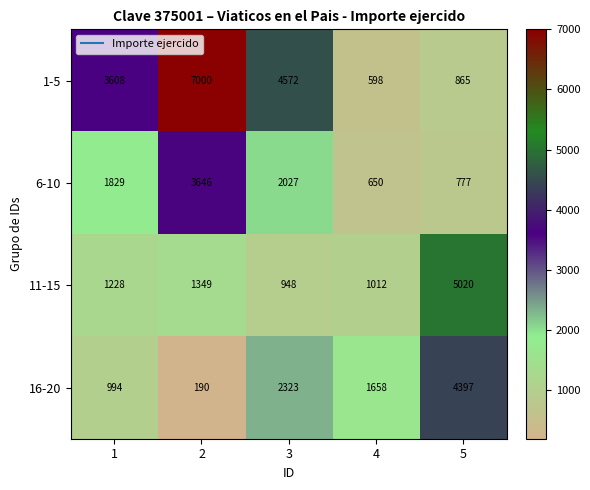

What is the spread (max minus min) of values at 4?

1060